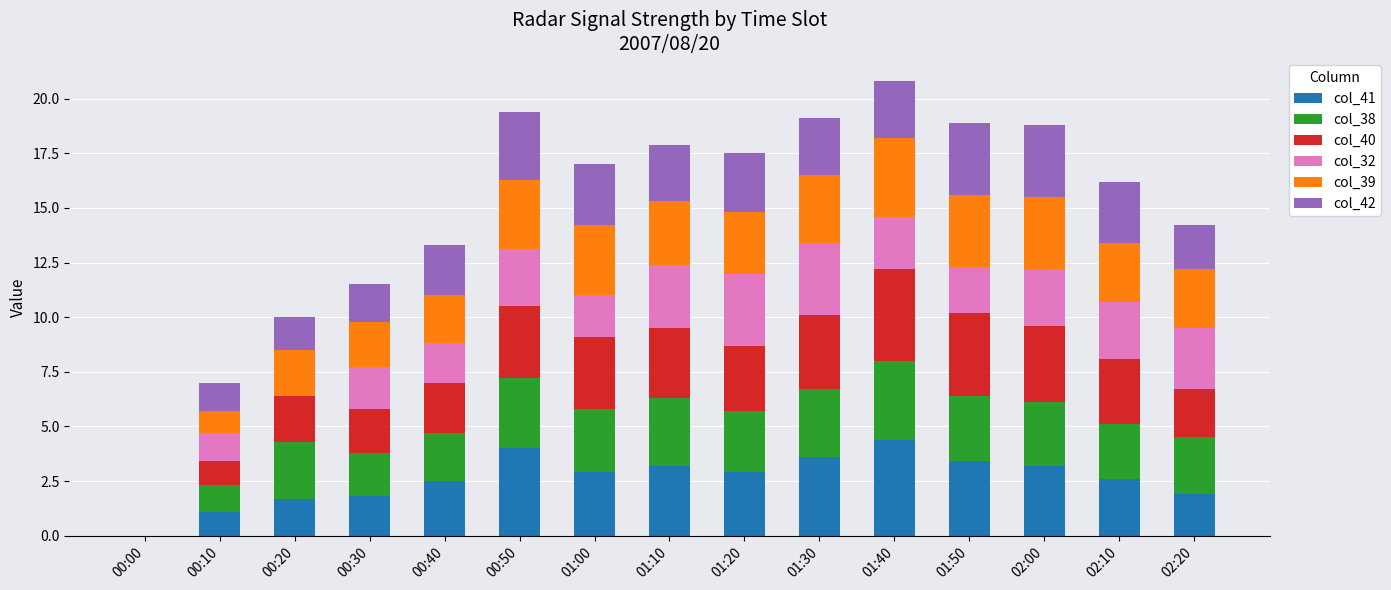

Count the number of data series in this chart.

6